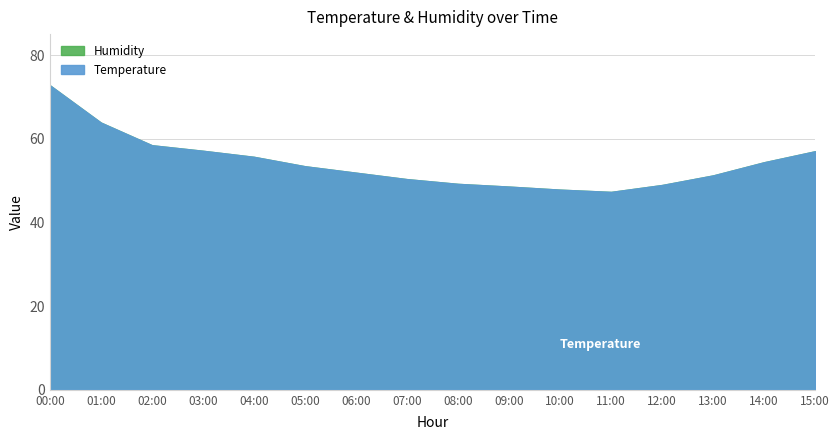

What are all the series names shown in the legend?

Temperature, Humidity